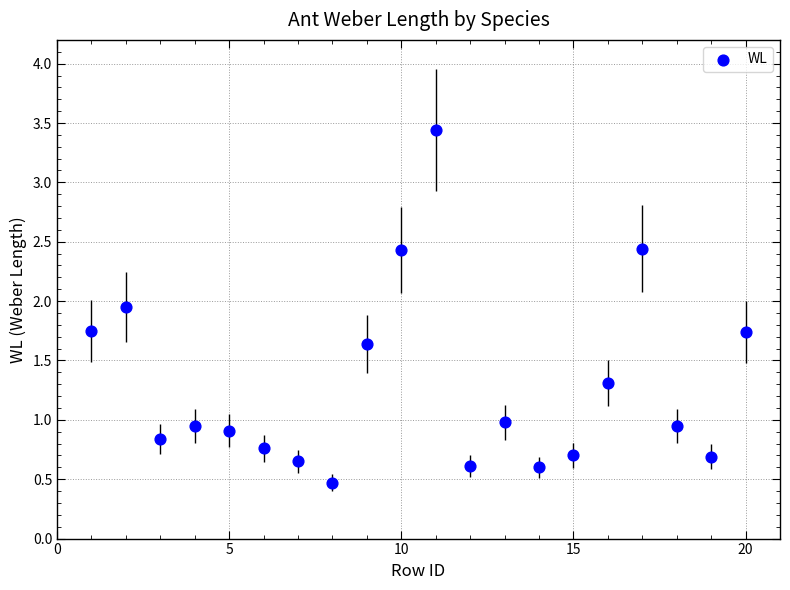

What is the range of Y values (max minus min)?

3.0